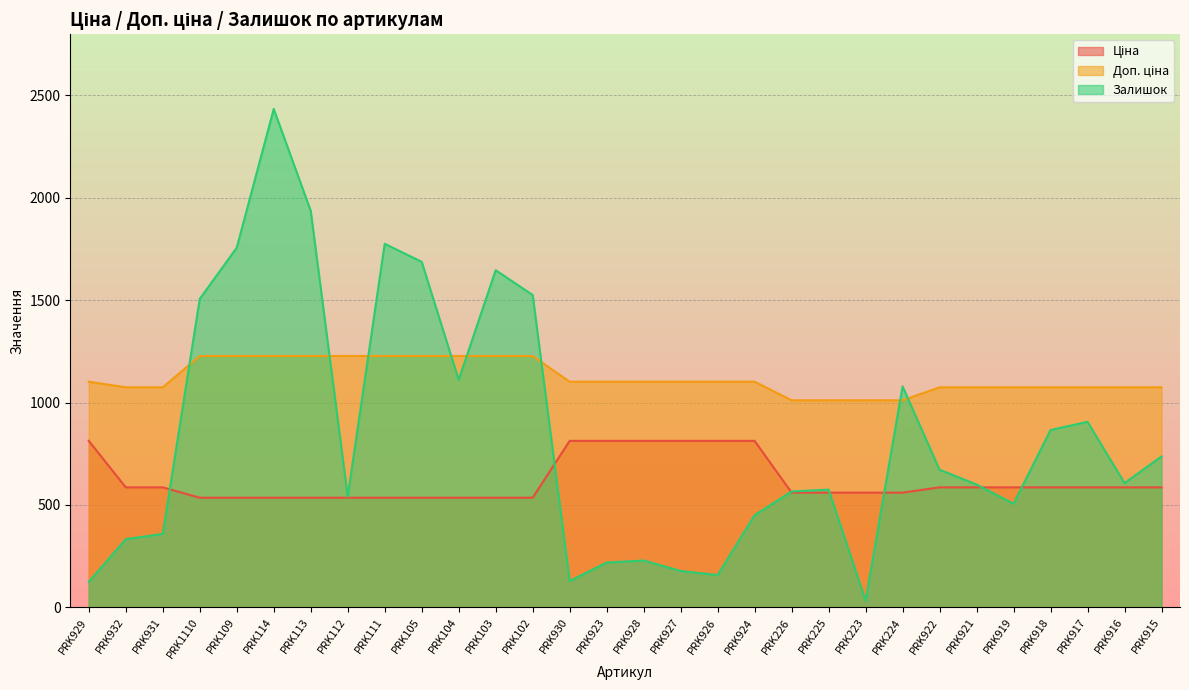

At how many categories does at least one series exceed 1377?

8